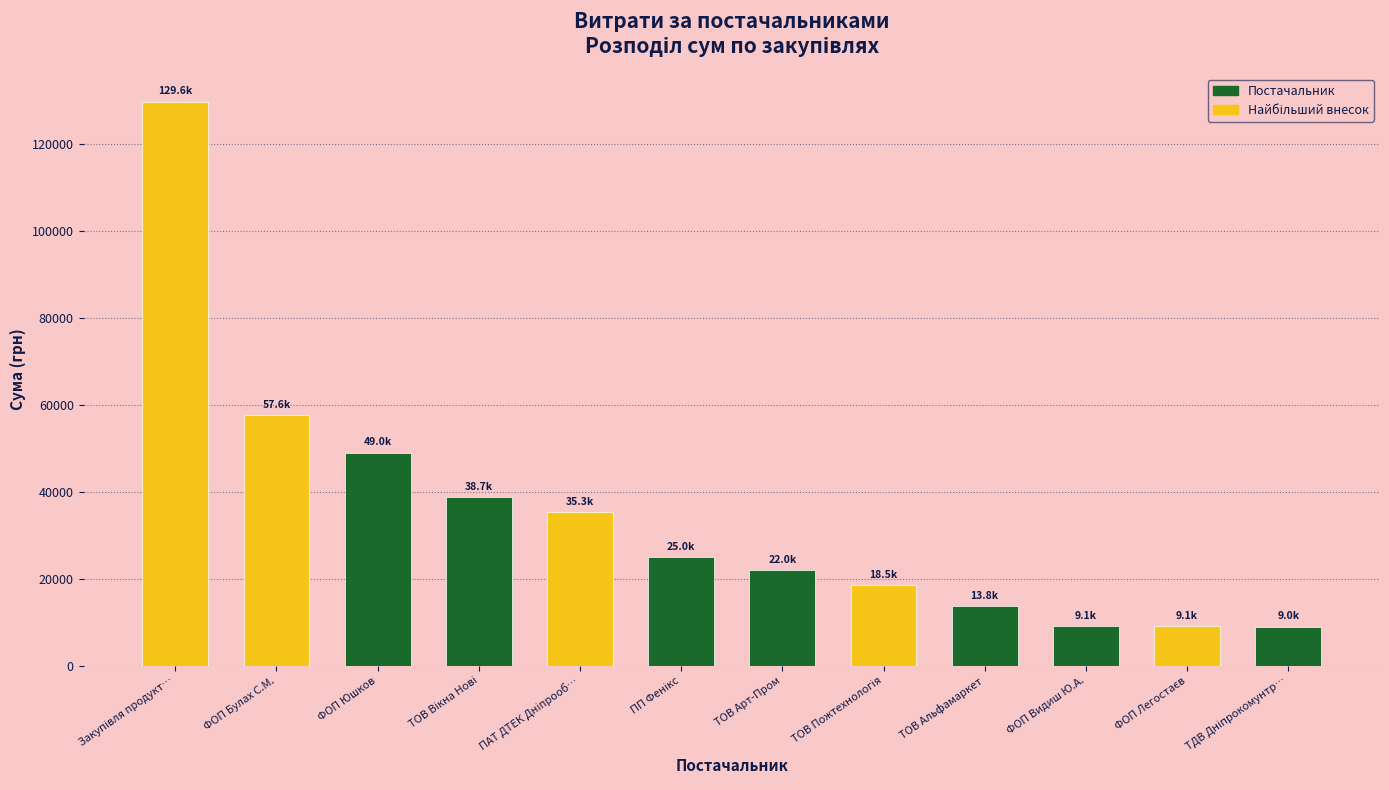

What is the value of the 12th bar from the left?

8988.0